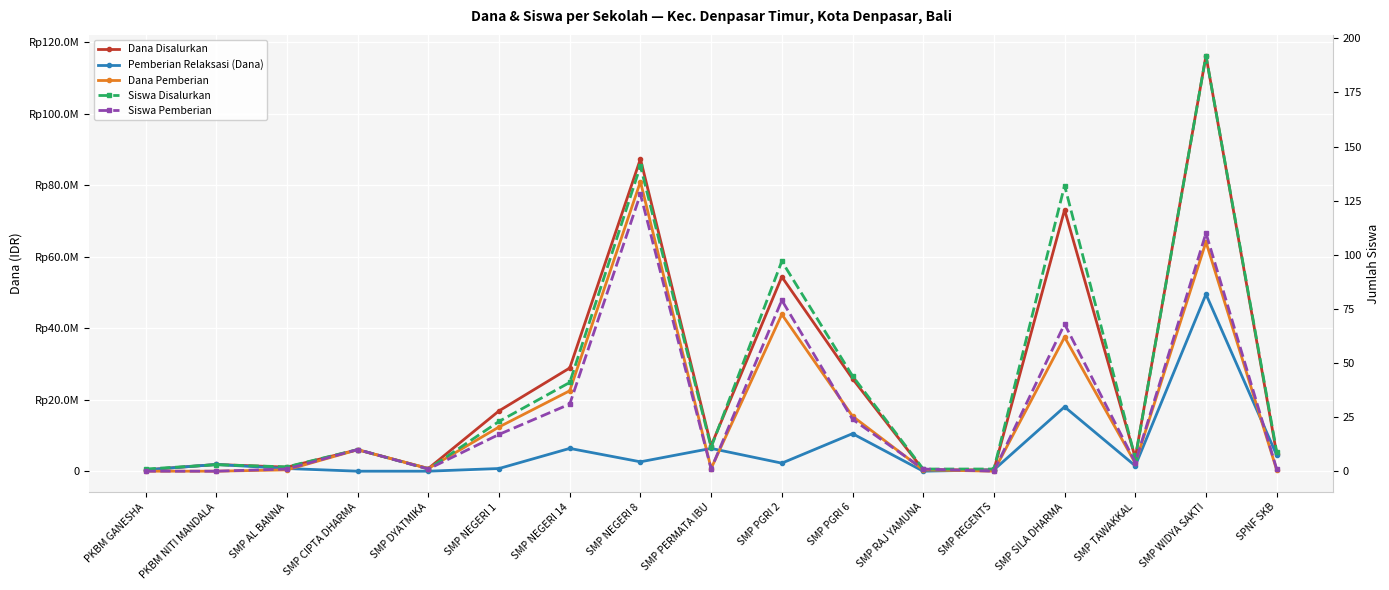

What position from the left is SMP RAJ YAMUNA?

12